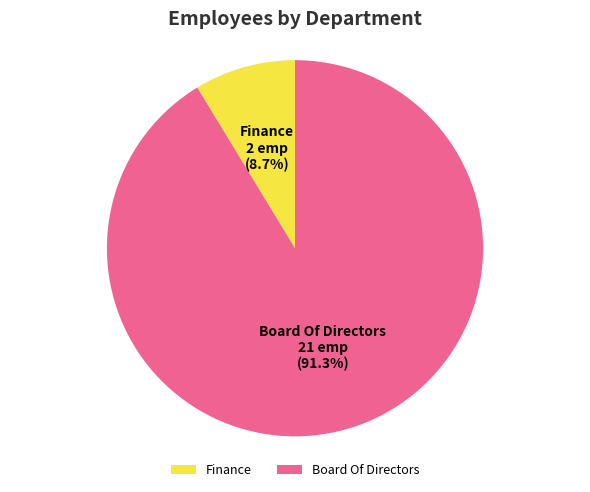

Rank the categories by value from lowest to highest.

Finance, Board Of Directors